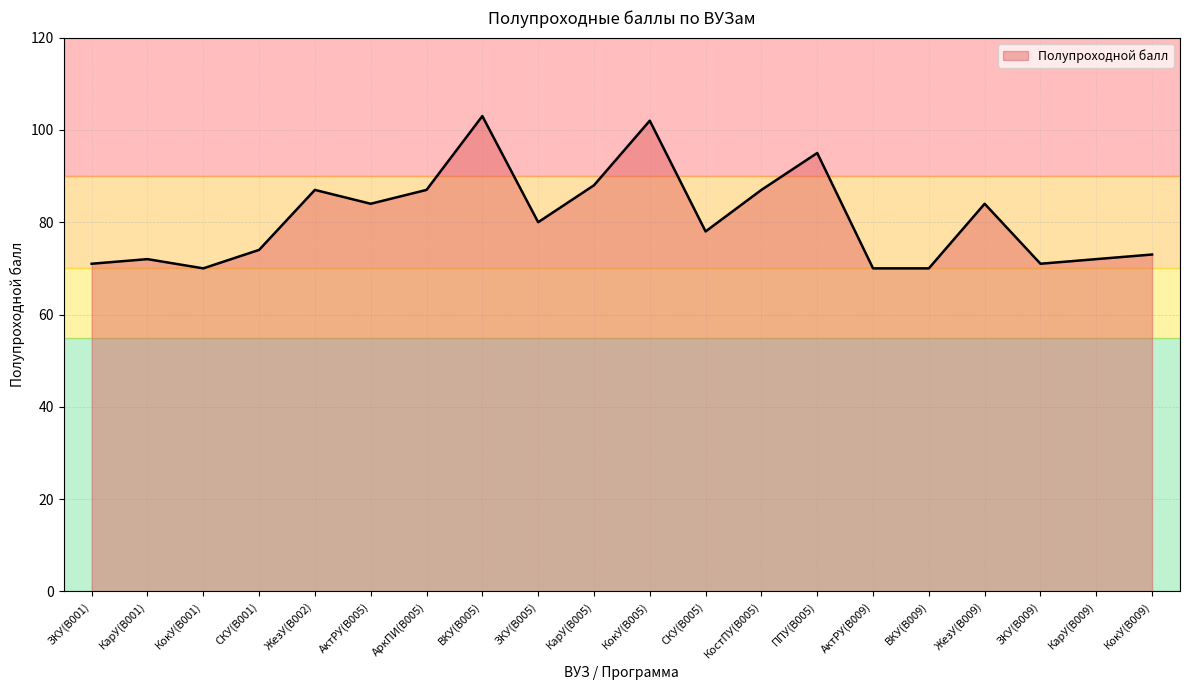

What is the difference between the maximum and minimum values?

33